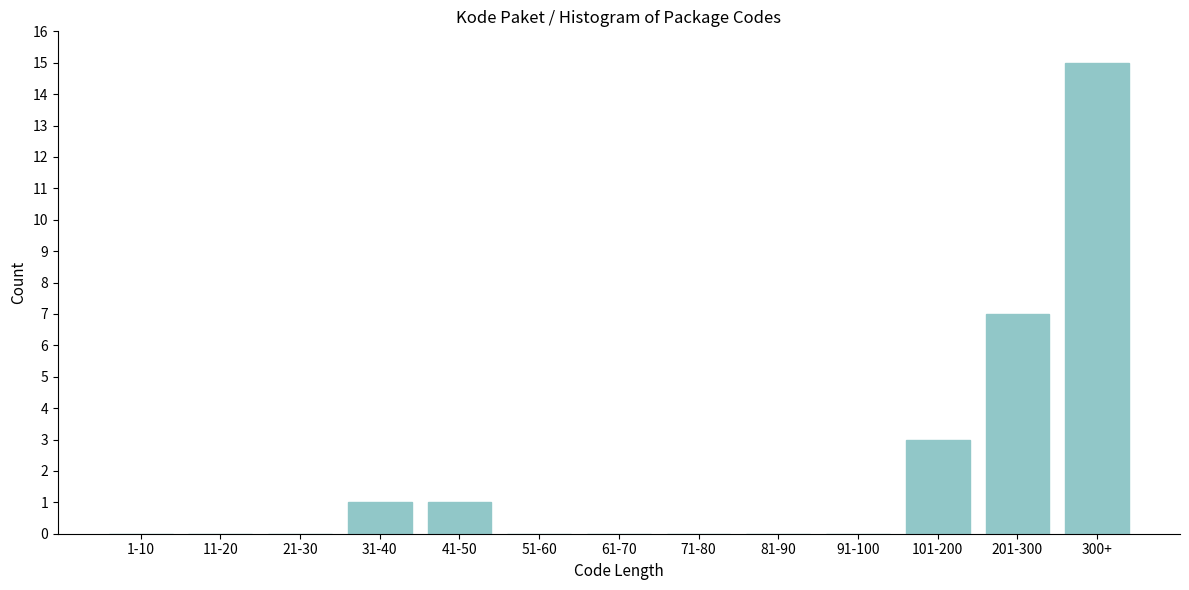

Reading left to right, transcribe all the data shown in this chart.

1-10=0	11-20=0	21-30=0	31-40=1	41-50=1	51-60=0	61-70=0	71-80=0	81-90=0	91-100=0	101-200=3	201-300=7	300+=15